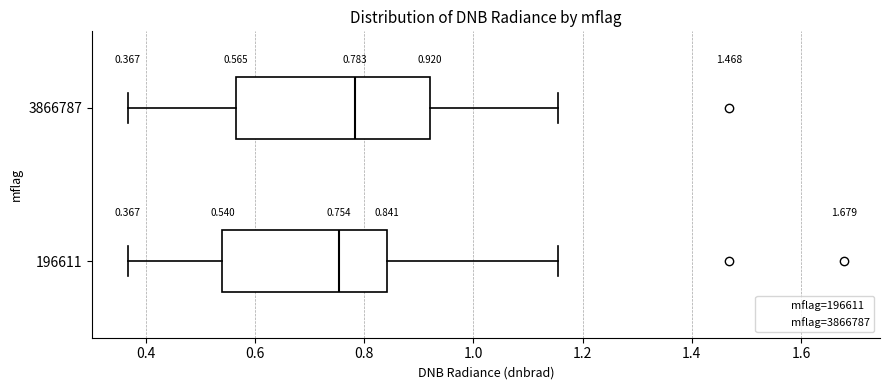

Which box's median line is the furthest to the right?

3866787